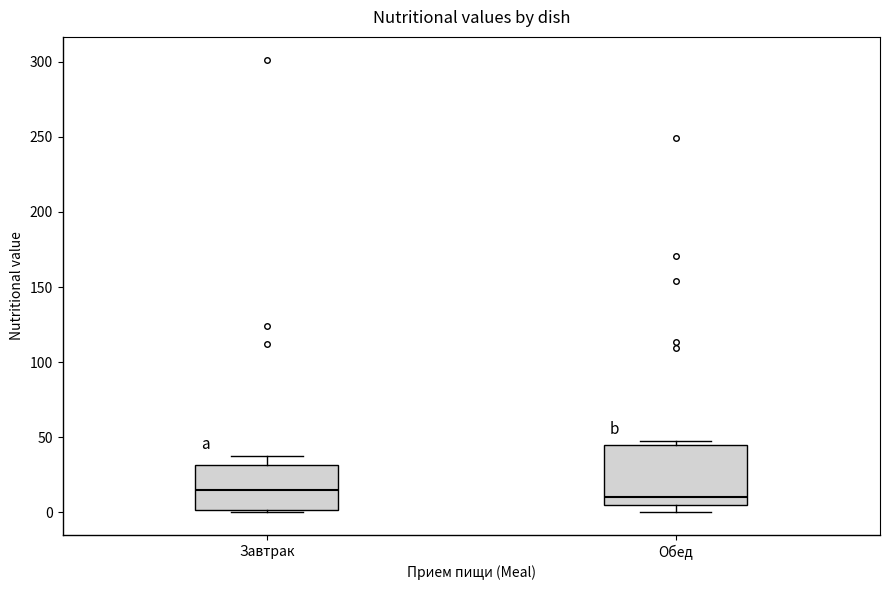

Where is the upper edge of the box for Завтрак on the y-axis? The values are not printed on the chart, so give them approximately, as read against the axis.

30